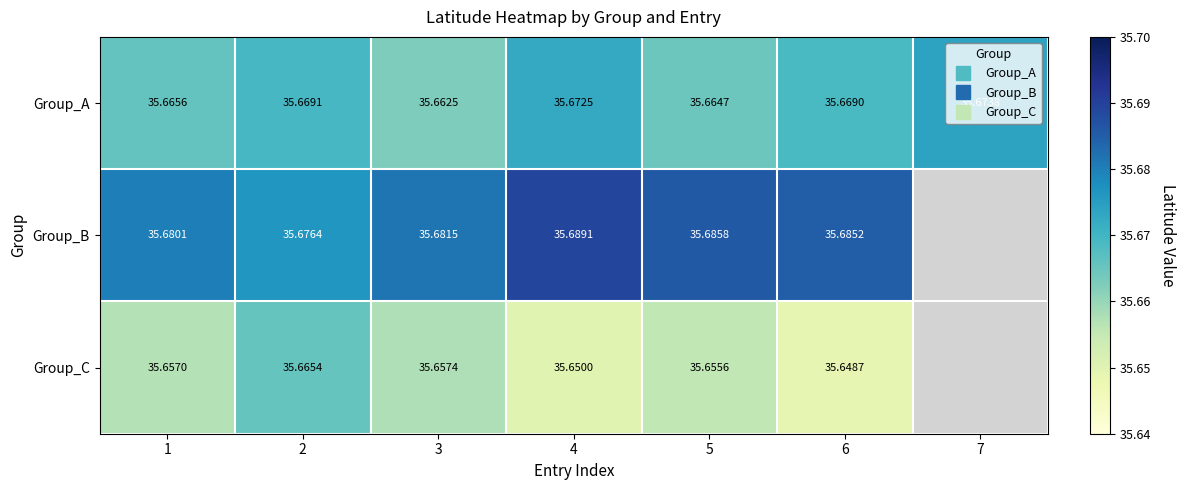

Between 5 and 1, which is larger?

1